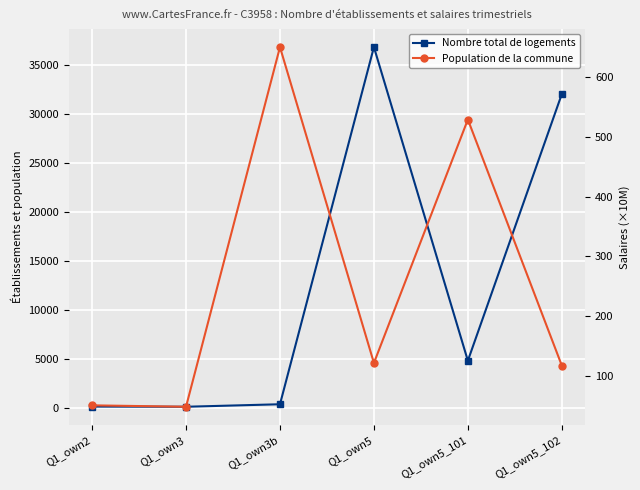

Which has a higher value, Q1_own5_101 or Q1_own5_102?

Q1_own5_102